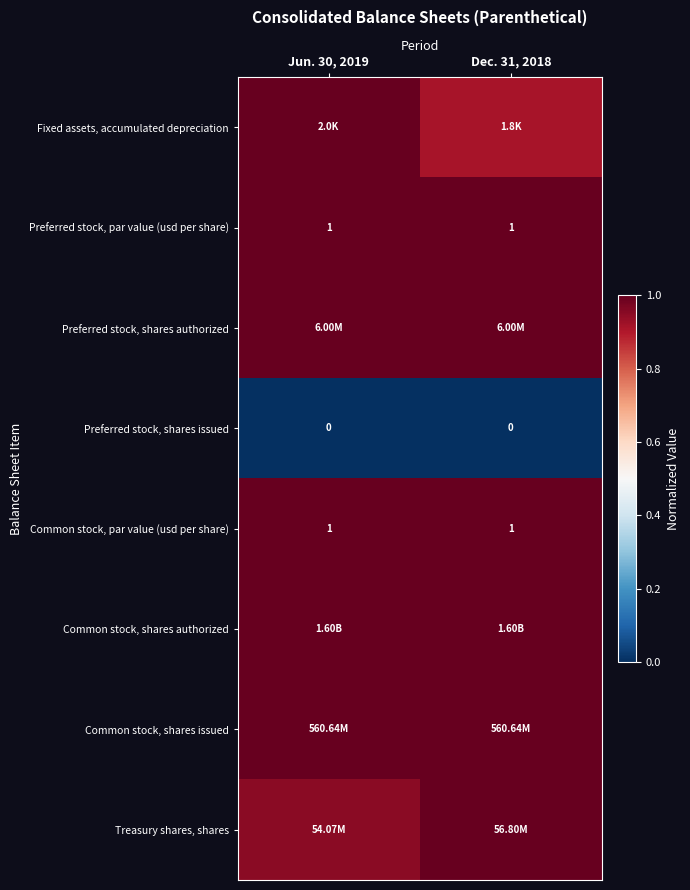

The value of Preferred stock, par value (usd per share) at Dec. 31, 2018 is 1.5. True or false?

False